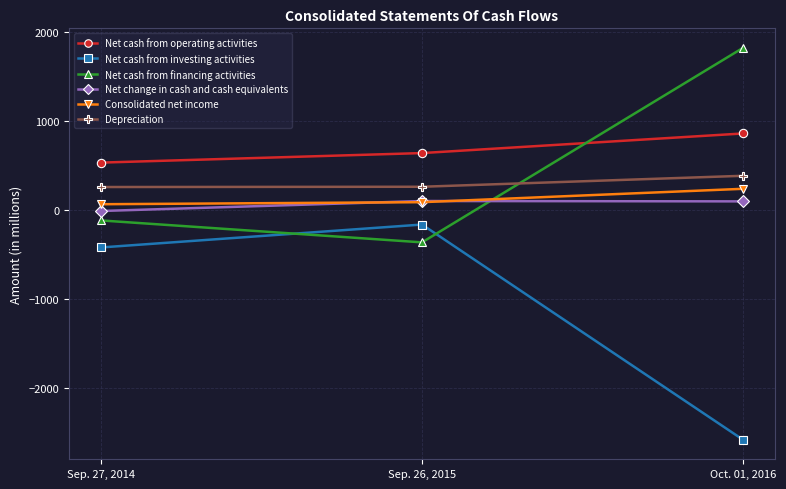

What is the average value of the Net cash from operating activities series?

675